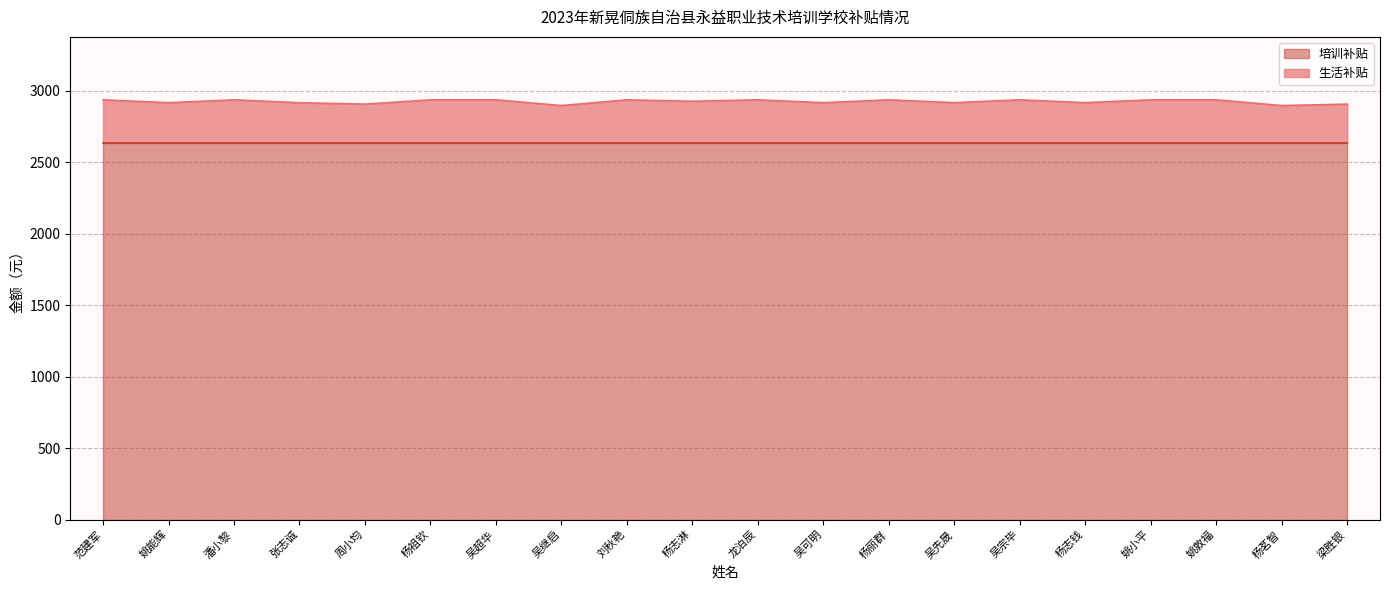

What value does the 培训补贴 series have at 吴超华?

2635